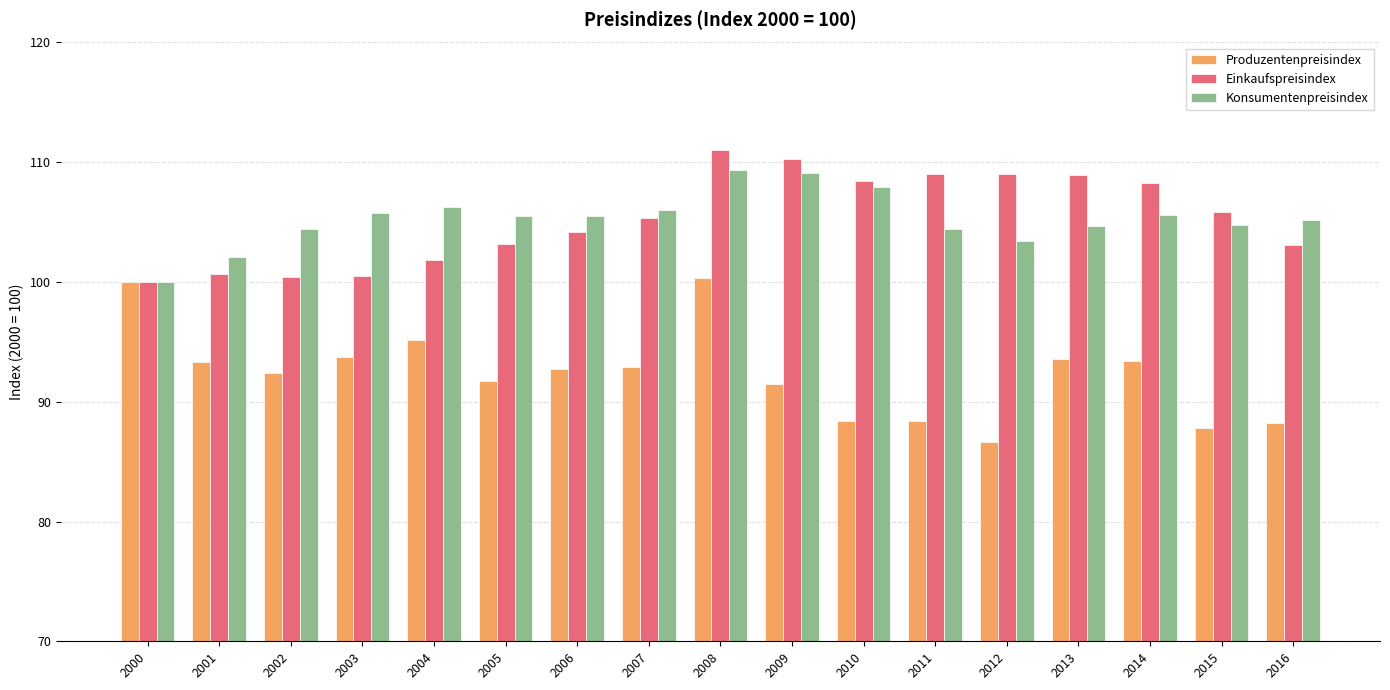

The Konsumentenpreisindex series shows 70.3 at 2006. True or false?

False